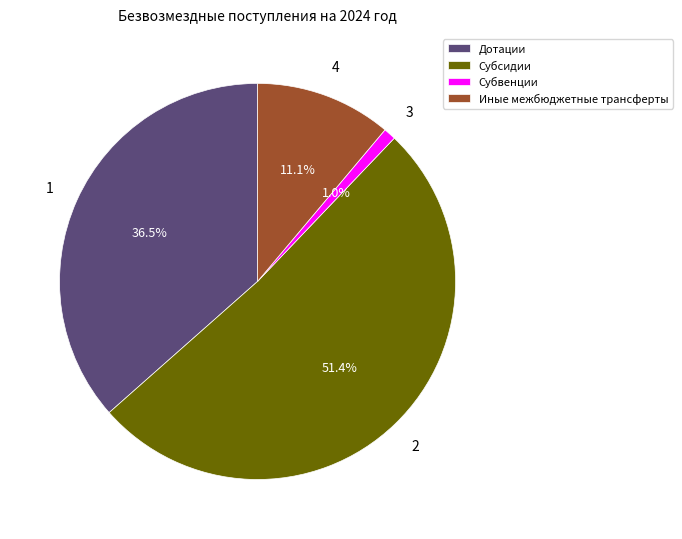

To the nearest percent, what is the difference between the Иные межбюджетные трансферты and Дотации slice percentages?

25%